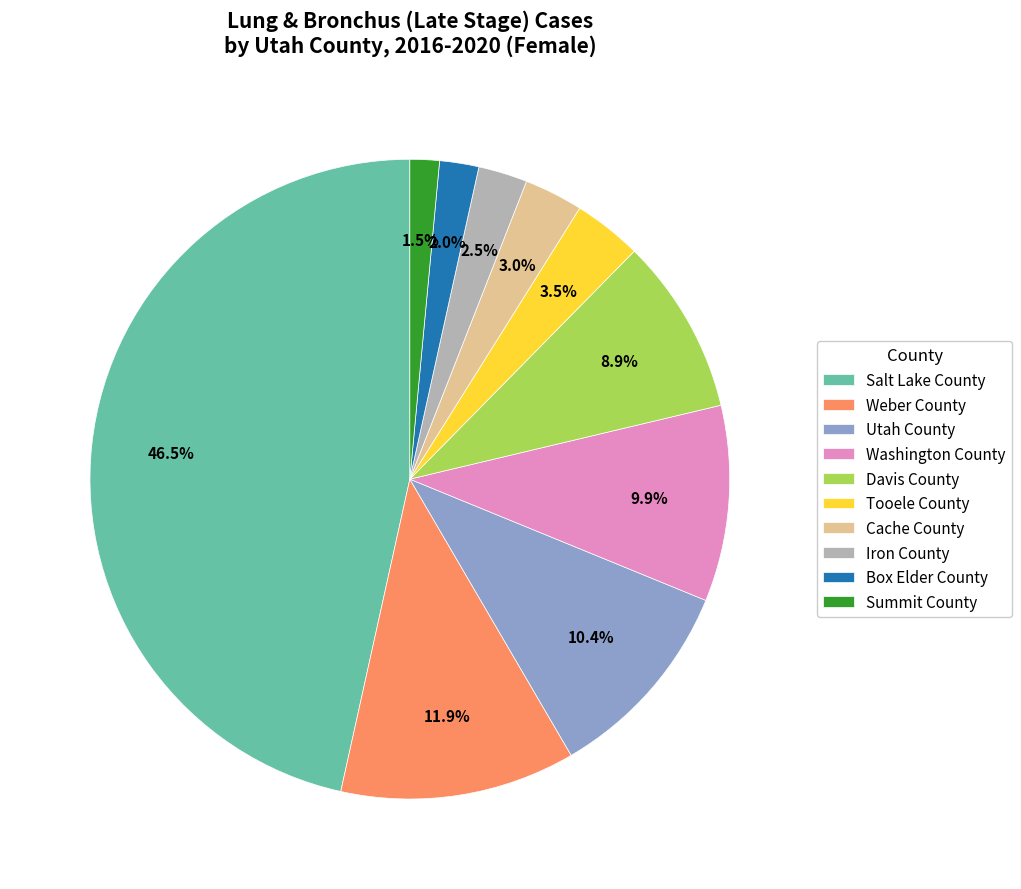

Does any single category account for the majority?

No